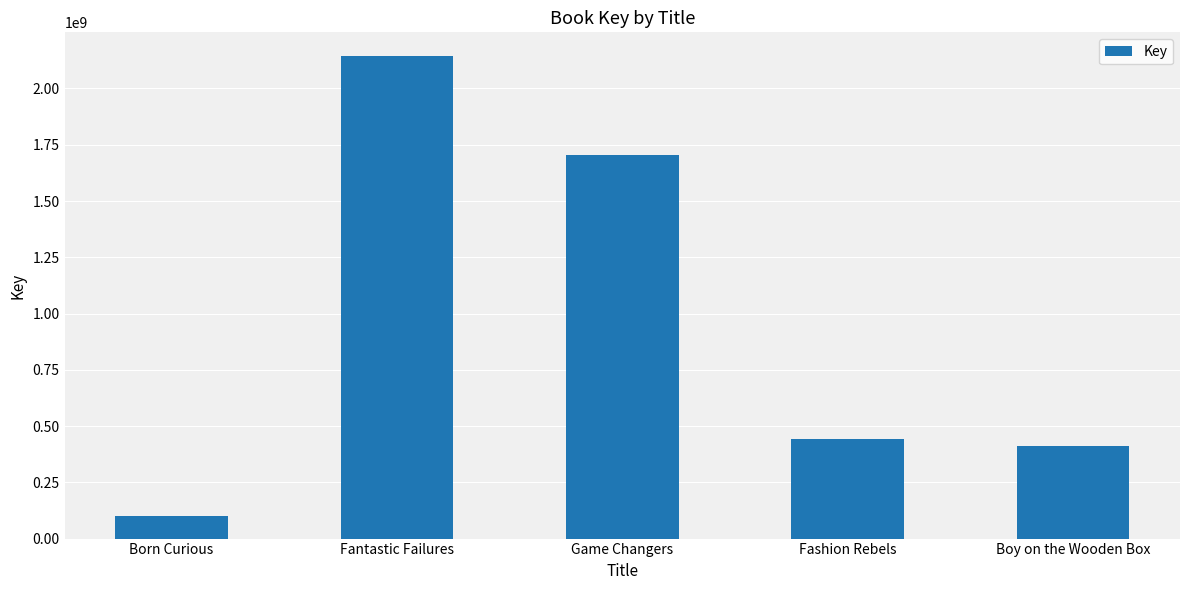

What is the change in value from Game Changers to Fashion Rebels?

-1260663706